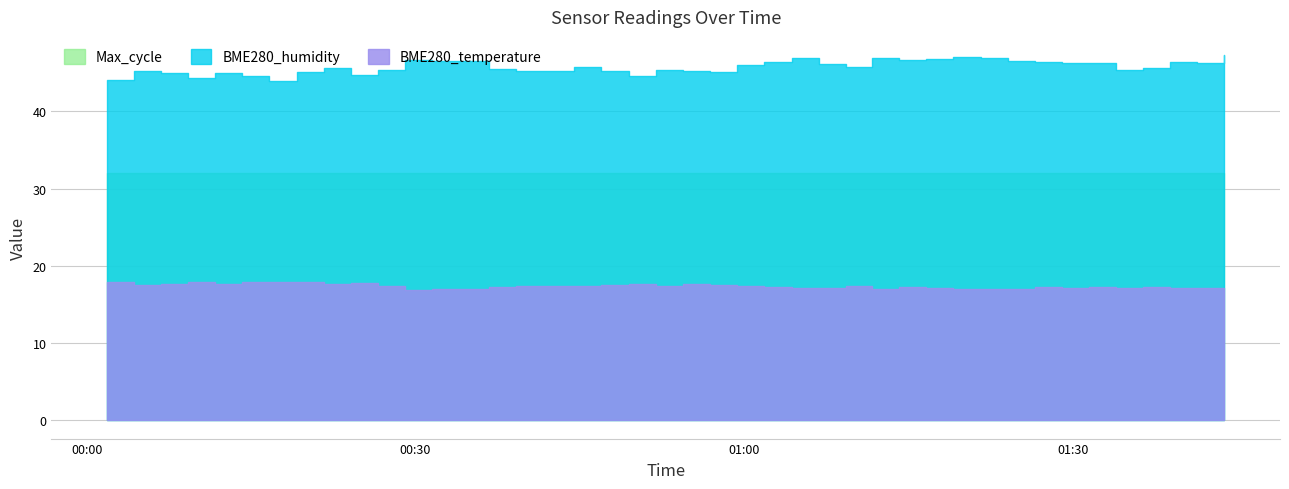

At which label does BME280_temperature first exceed 17?

2022/05/23 00:01:53